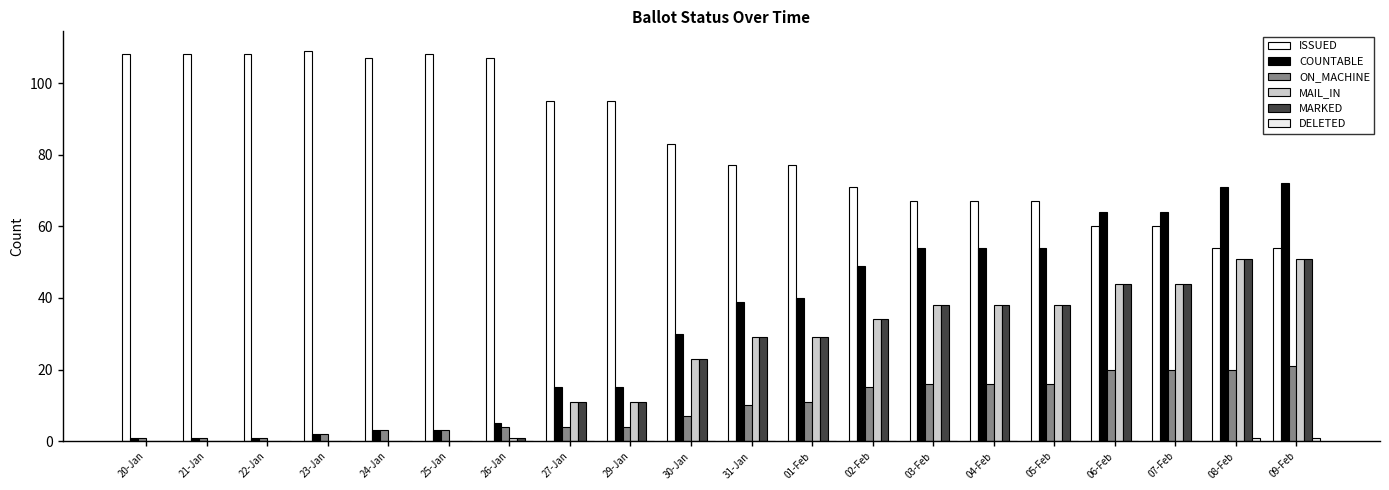

What is the sum of all DELETED values?

2